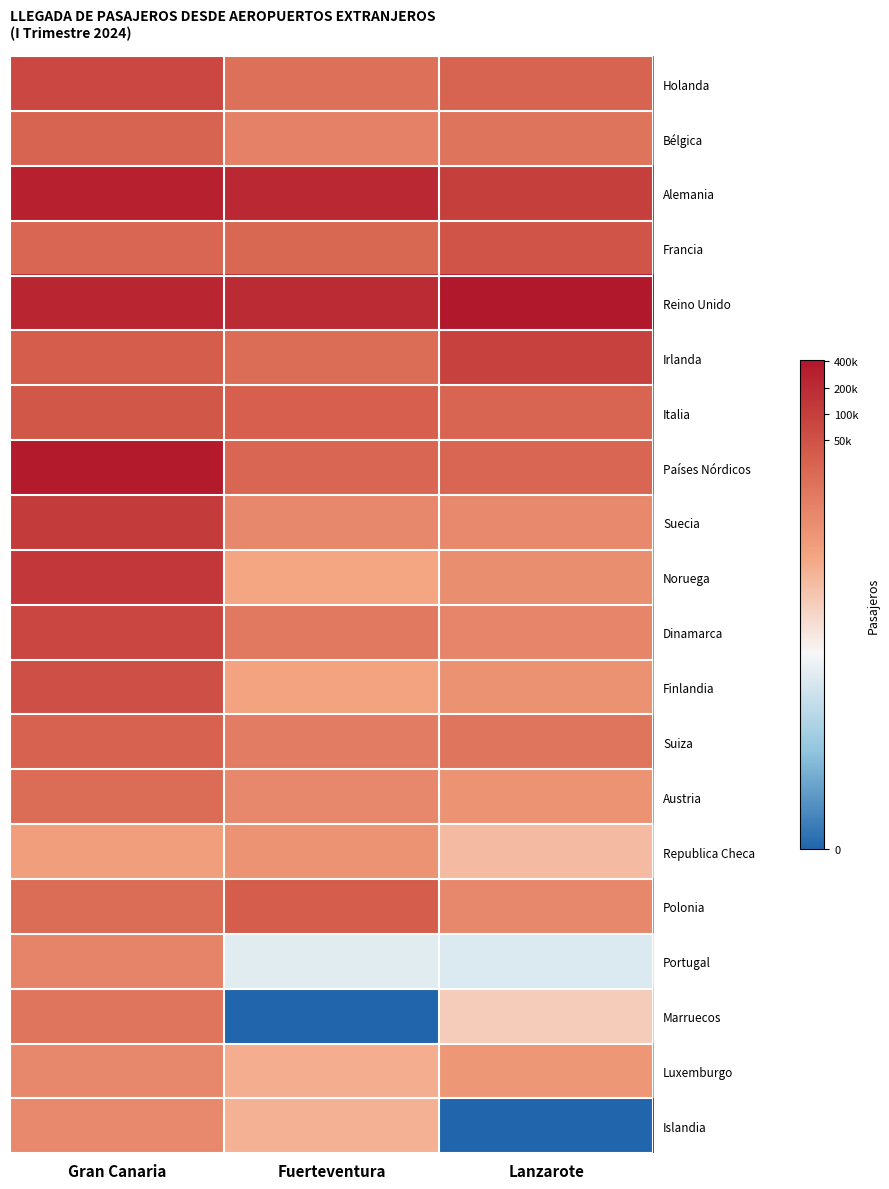

At Lanzarote, list the series in order from largest to smallest.

Reino Unido, Alemania, Irlanda, Francia, Holanda, Italia, Países Nórdicos, Bélgica, Suiza, Dinamarca, Polonia, Suecia, Noruega, Finlandia, Austria, Luxemburgo, Republica Checa, Marruecos, Portugal, Islandia